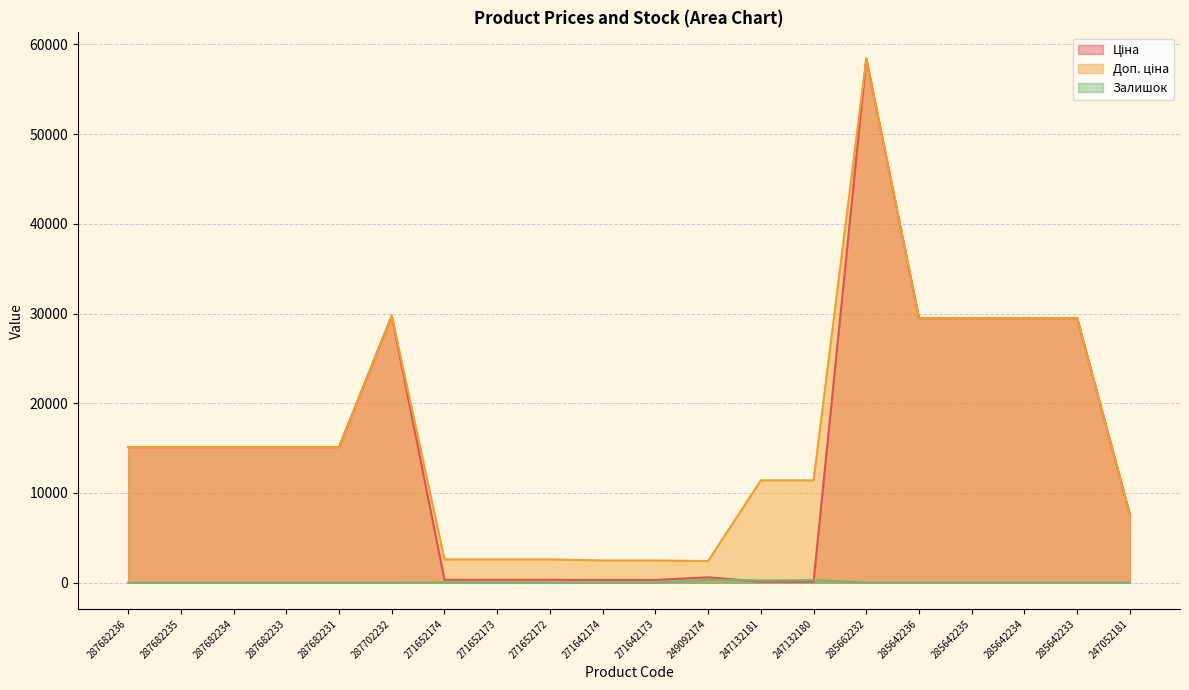

True or false: Залишок and Доп. ціна cross at least once.

False